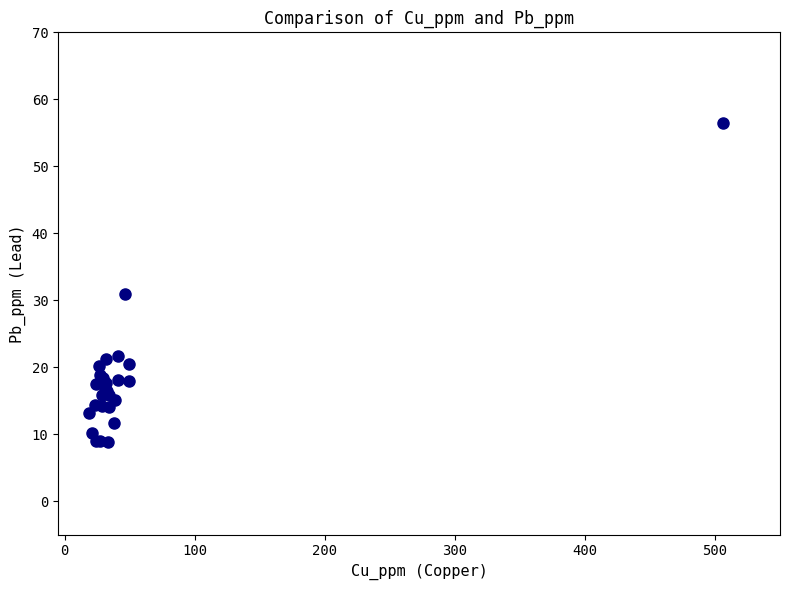

What Y value in the scatter plot is closest to 32?

30.9